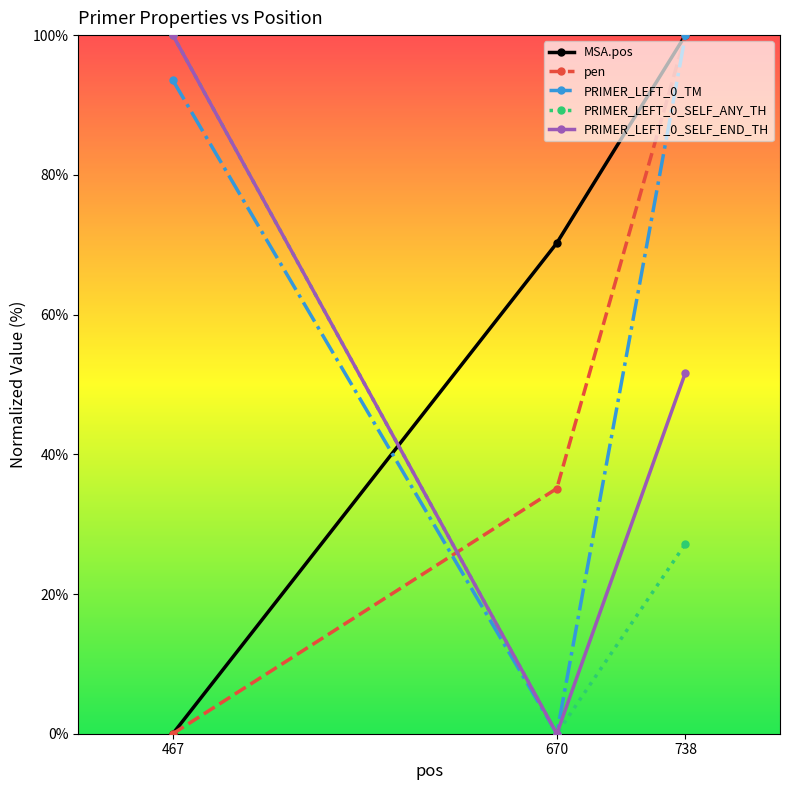

What is the total value across all series at 738?

378.9